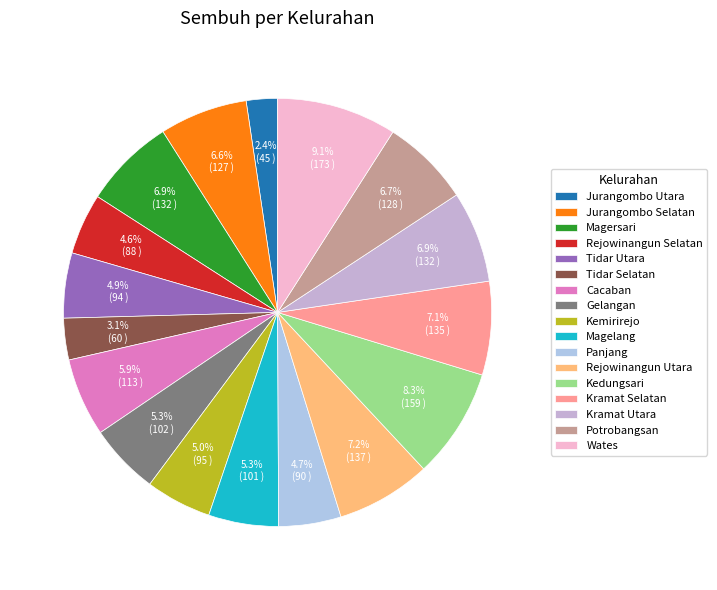

Is it true that Rejowinangun Utara is 7% of the pie?

True